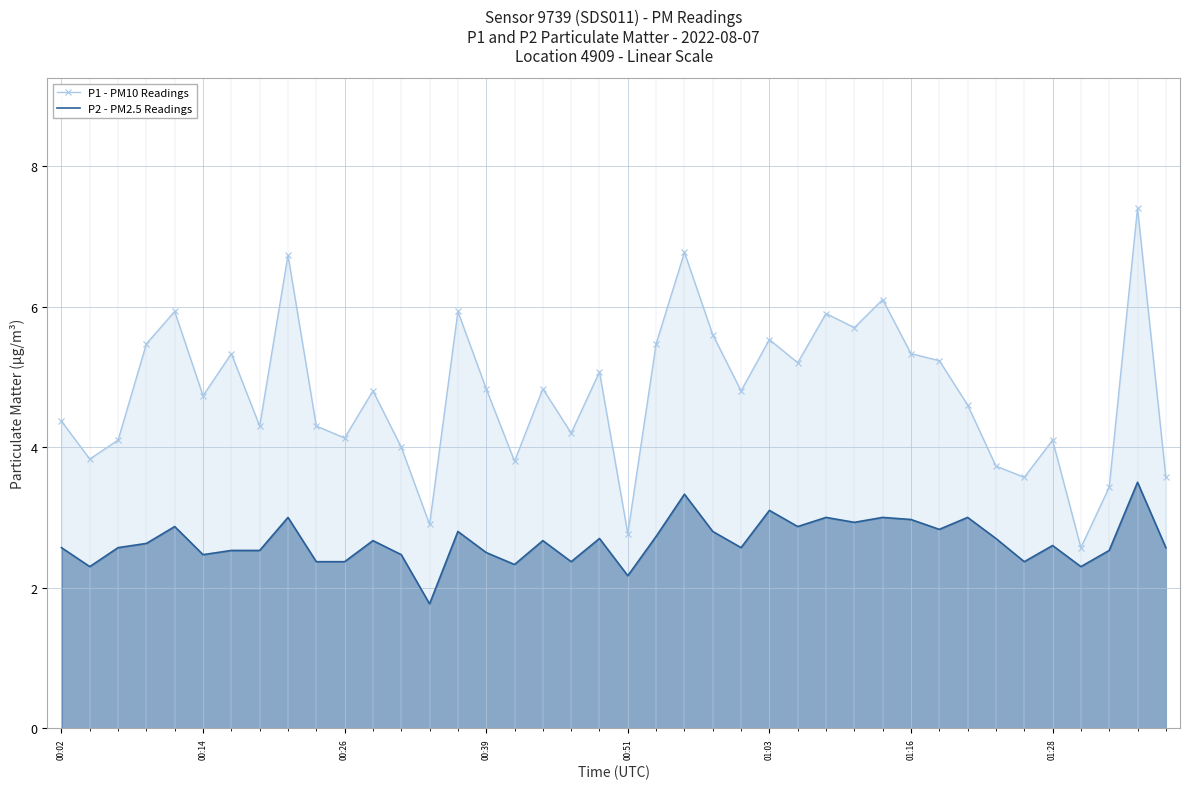

True or false: P1 - PM10 Readings and P2 - PM2.5 Readings cross at least once.

False